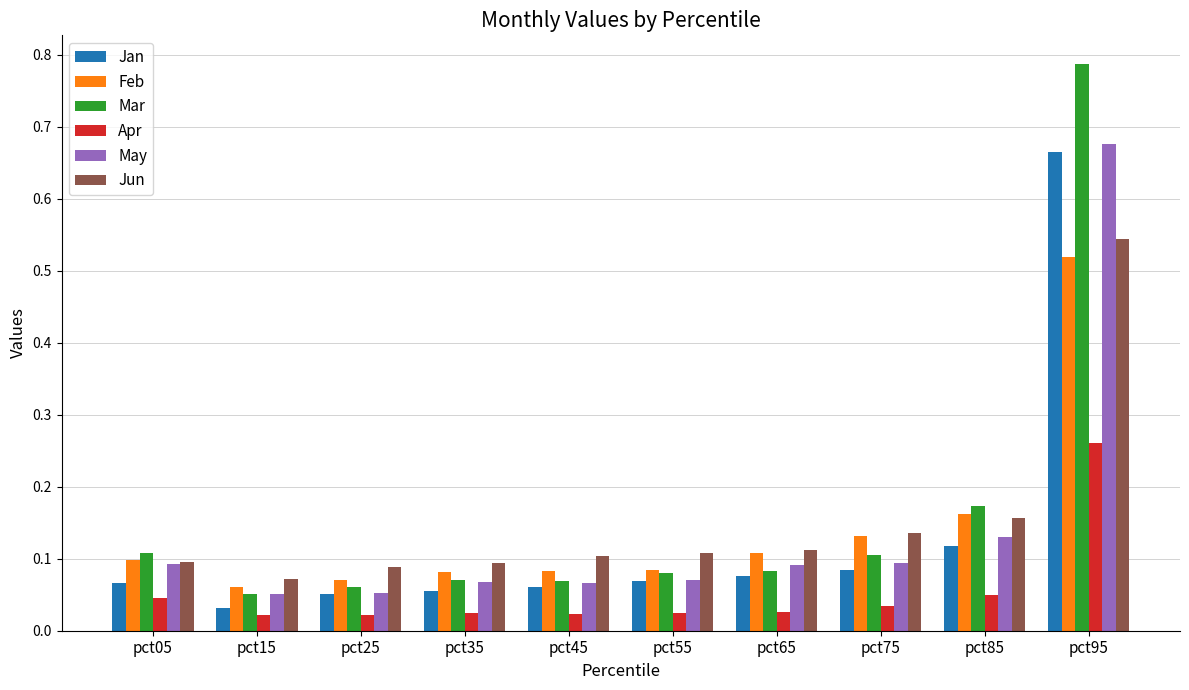

Rank the series by their maximum value, from lowest to highest.

Apr, Feb, Jun, Jan, May, Mar